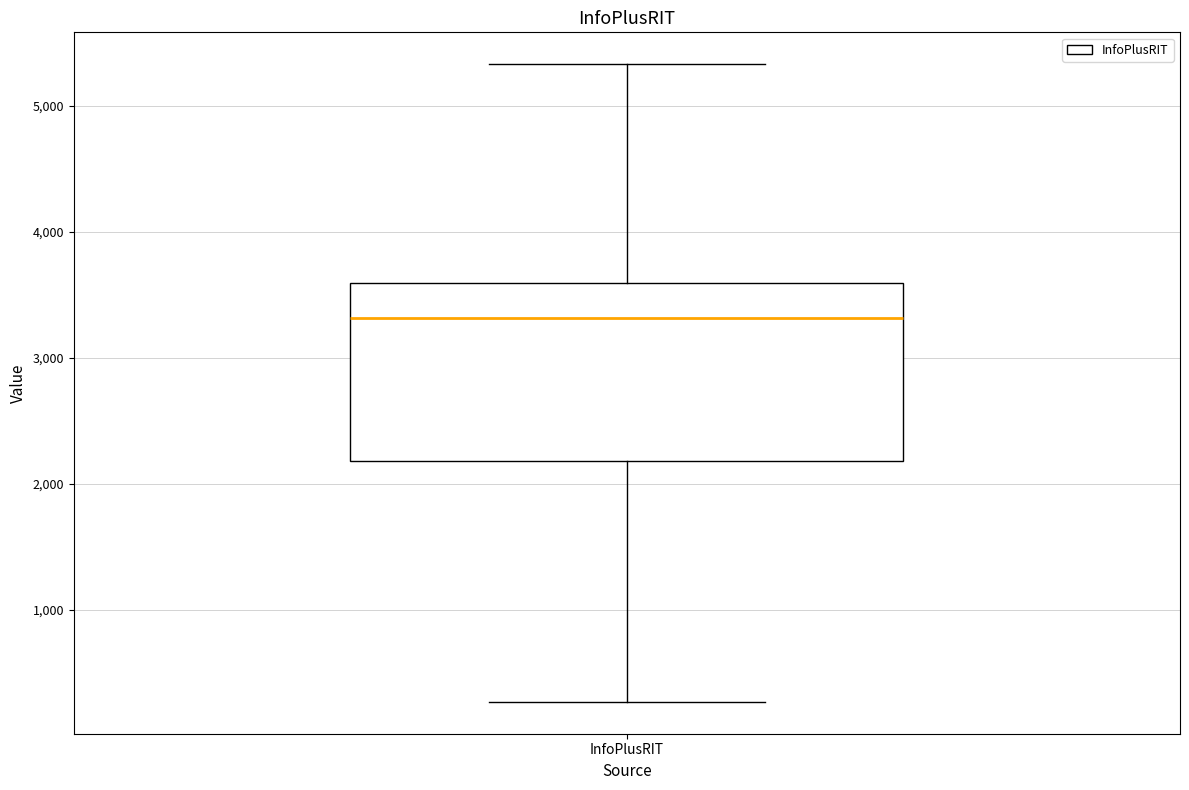

Read this box plot against the y-axis: the position of the median line, the range covered by the box, and the ends of both whiskers. The values are not printed on the chart, so give them approximately, as read against the axis.

median 3300, box 2200 to 3600, whiskers 300 to 5300